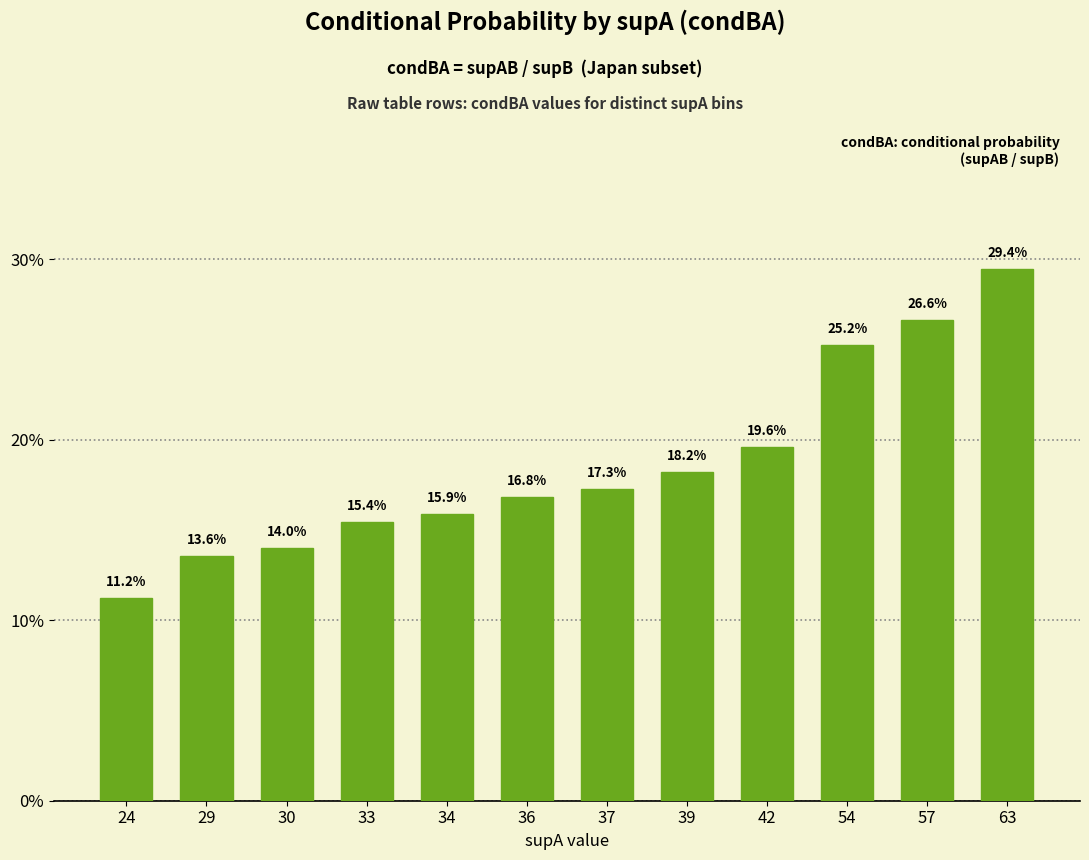

What is the approximate value at 37?

0.2